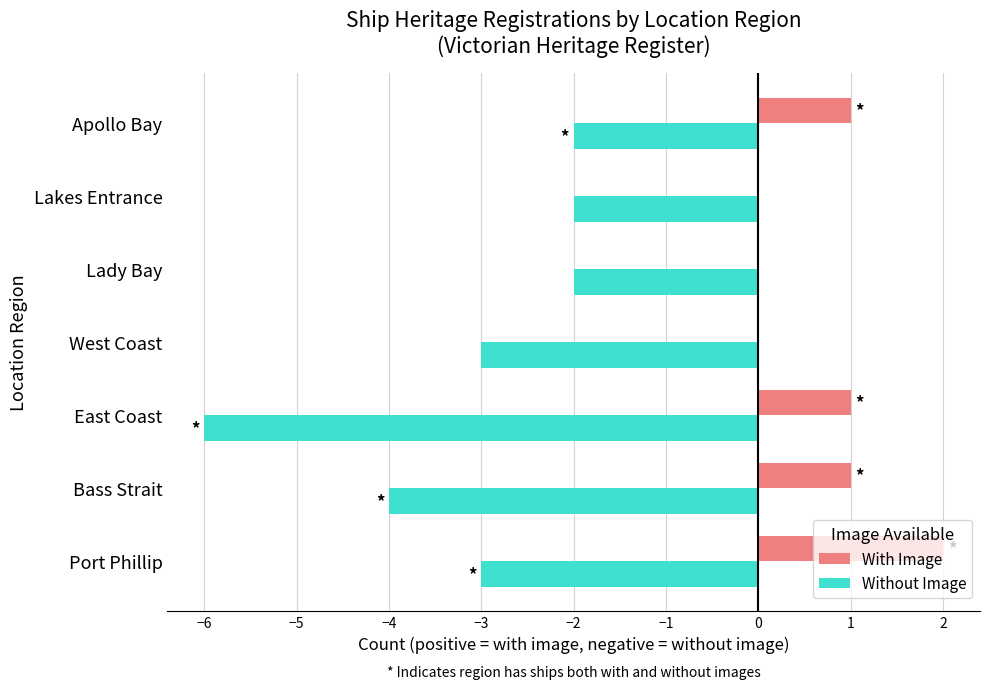

At which label does With Image reach its peak?

Port Phillip